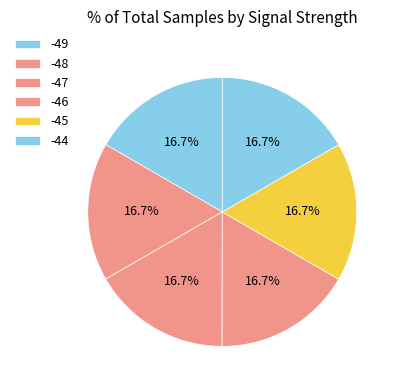

Count the number of slices in the pie.

6